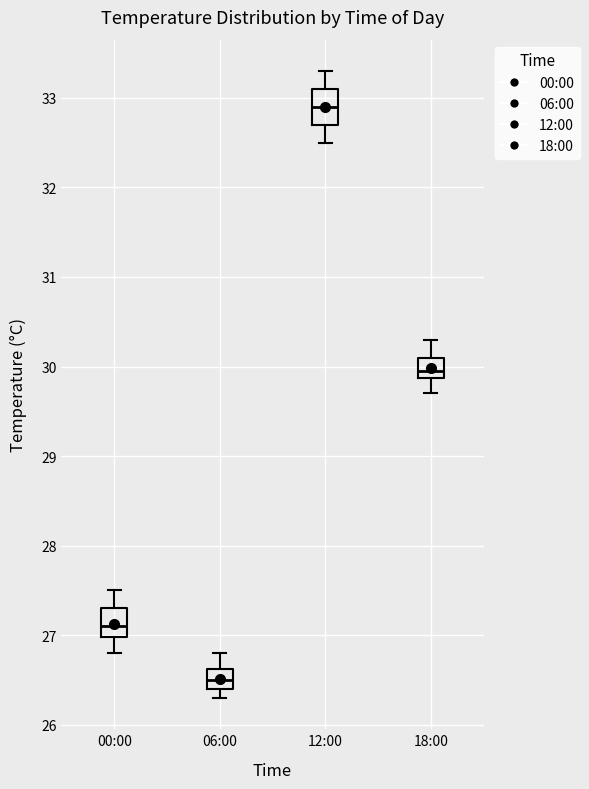

Where does the lower whisker of the box for 18:00 end on the y-axis? The values are not printed on the chart, so give them approximately, as read against the axis.

29.7